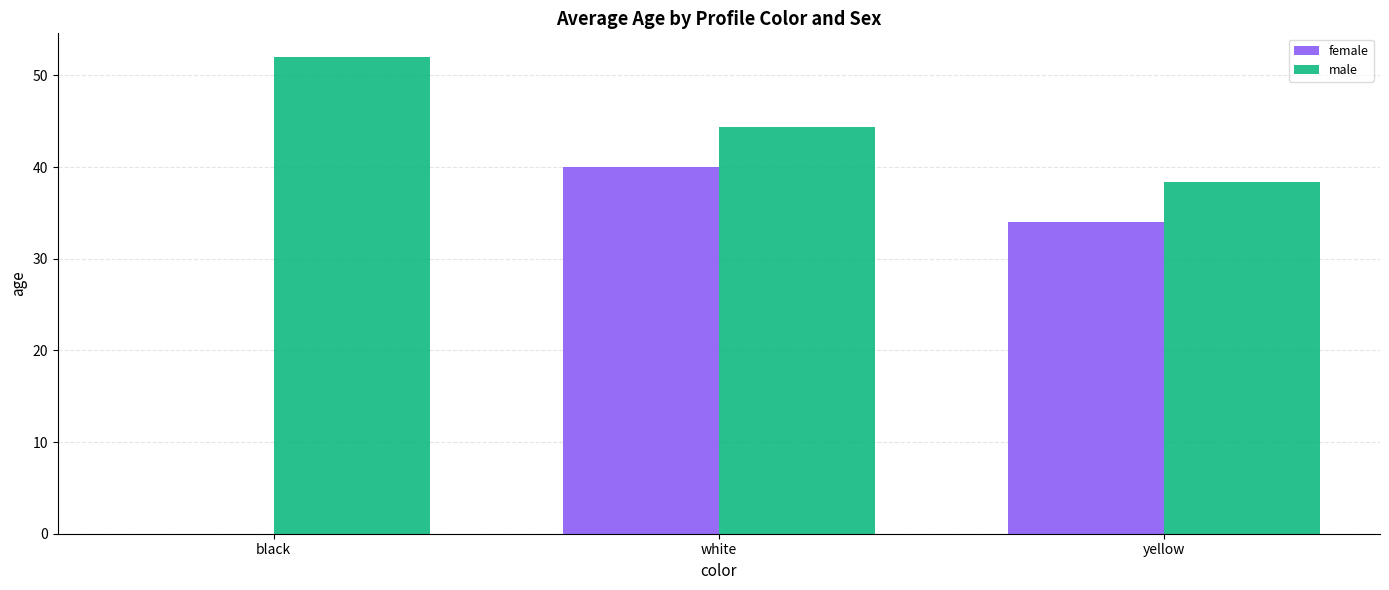

What is the maximum value shown in the chart?

52.0